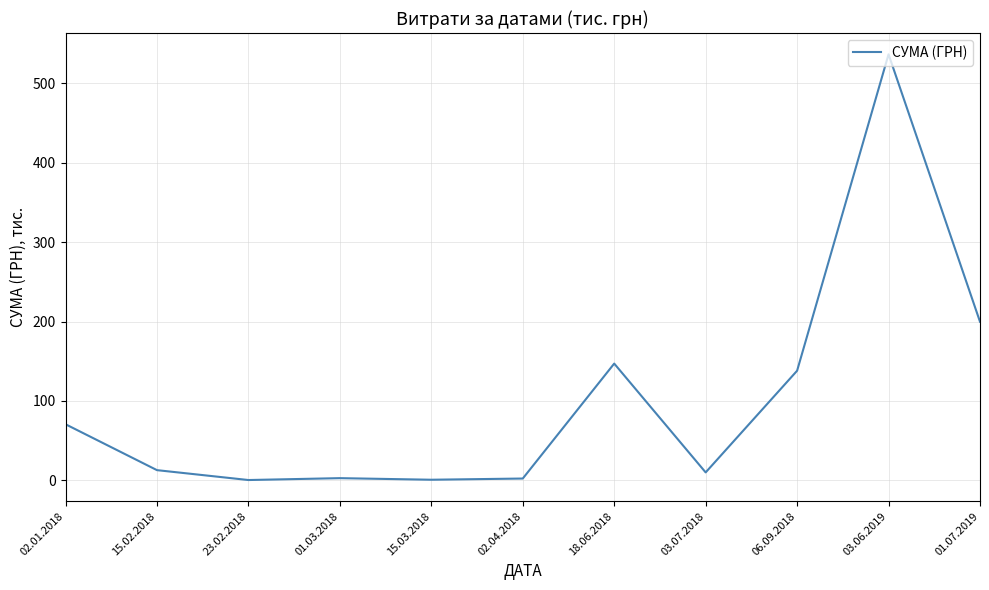

What is the difference between the maximum and minimum values?

536.3